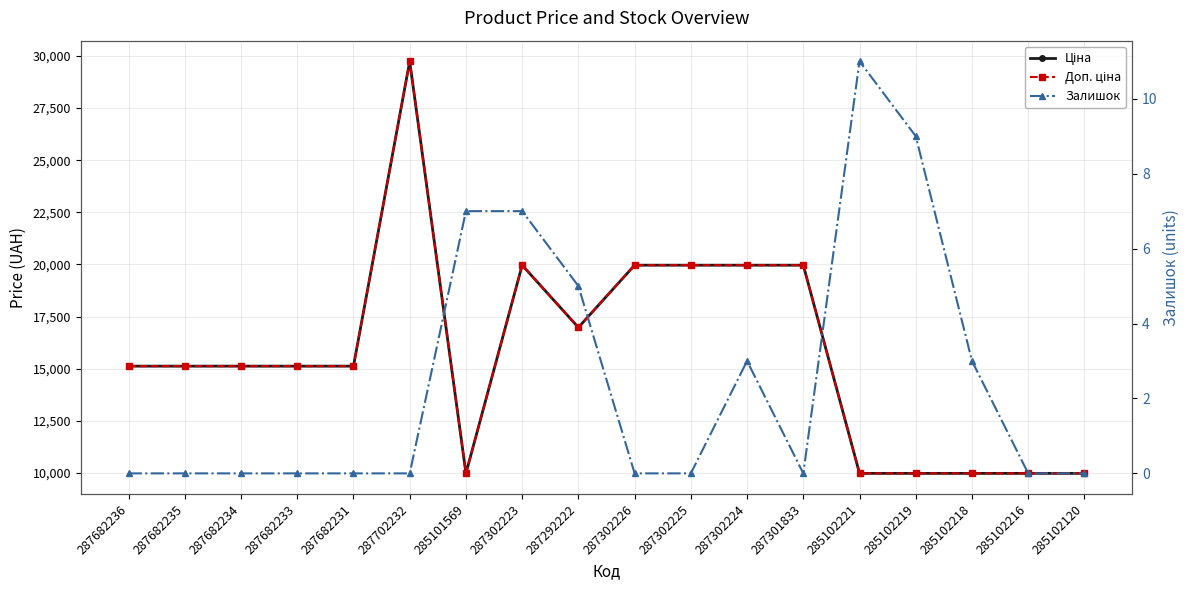

Which series has the widest spread of values?

Ціна